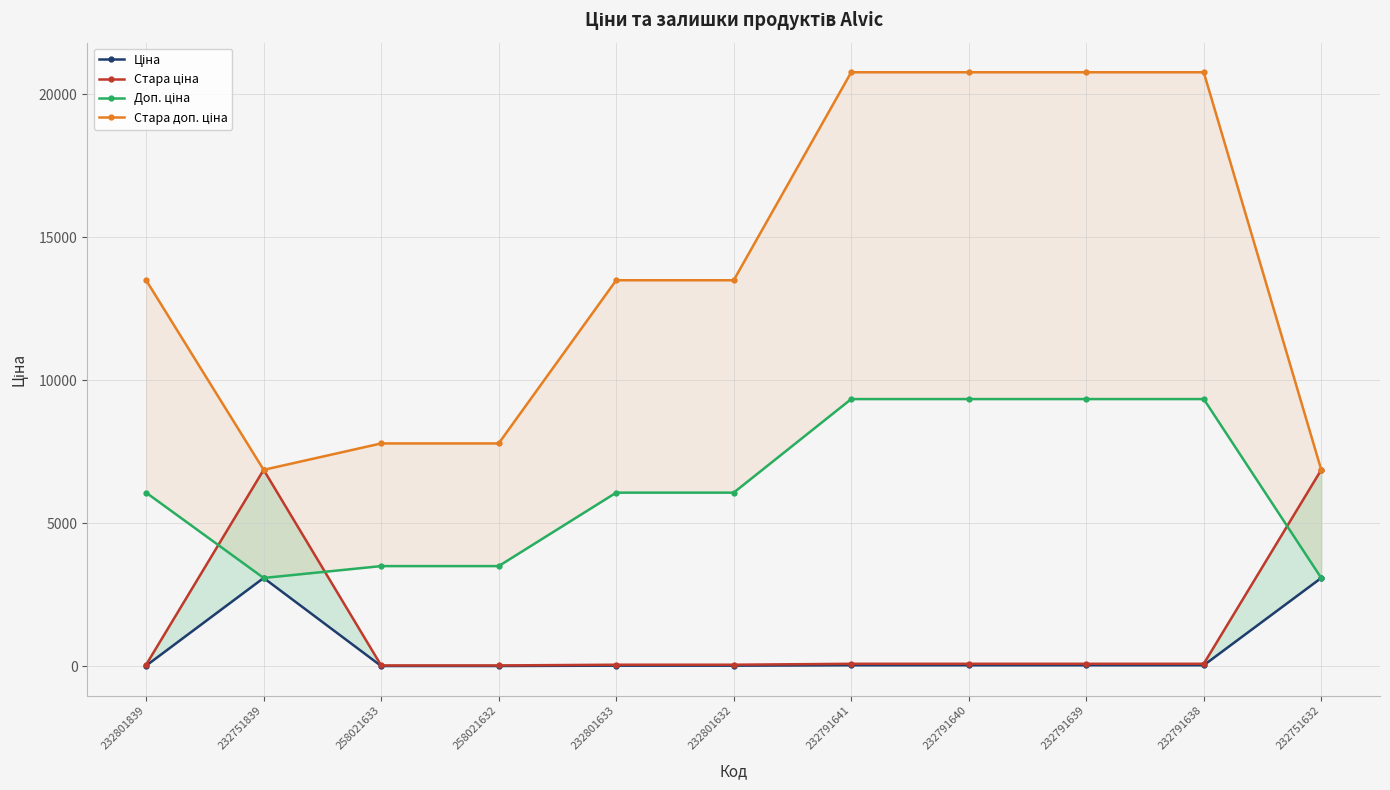

Which series ends up on top after the final intersection of Ціна and Доп. ціна?

Ціна